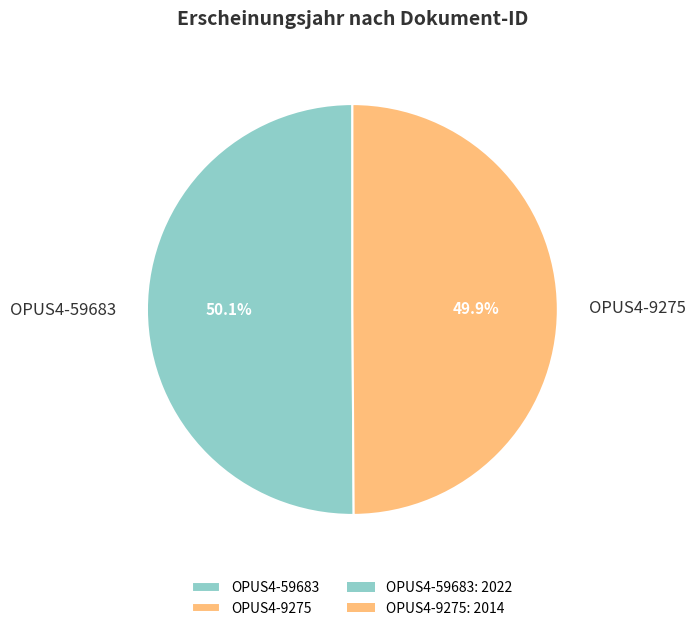

How many segments does this pie chart have?

2